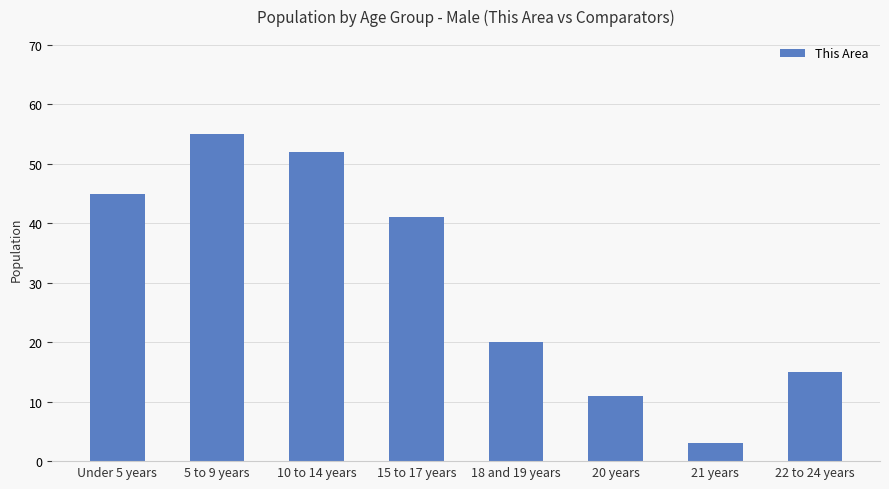

What is the ratio of the value at 20 years to the value at Under 5 years?

0.2